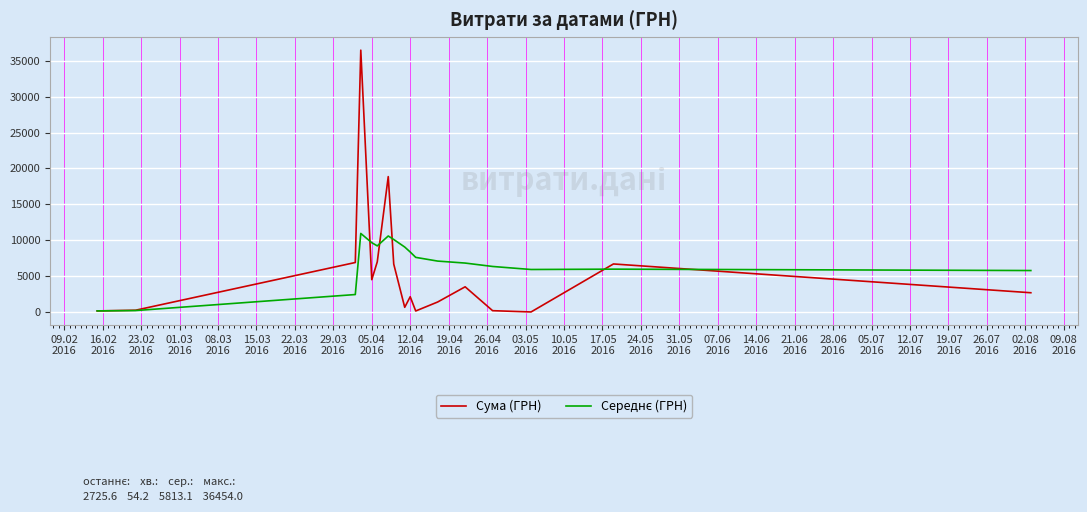

What is the maximum value for Сума (ГРН)?

36454.0